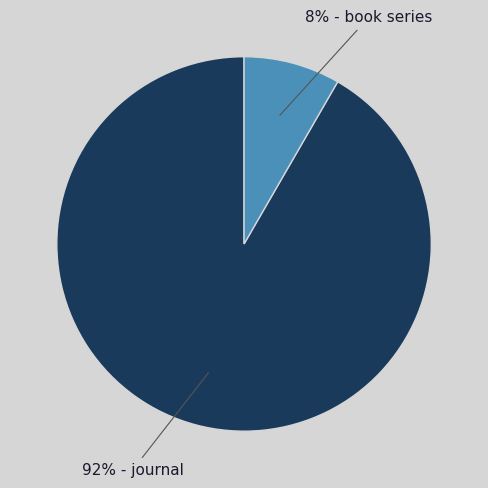

Is there any slice that represents more than half of the pie?

Yes